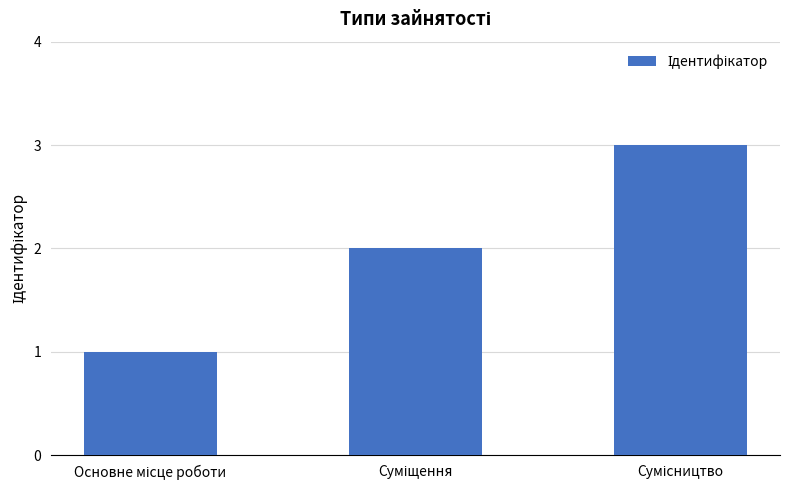

What is the greatest value displayed?

3